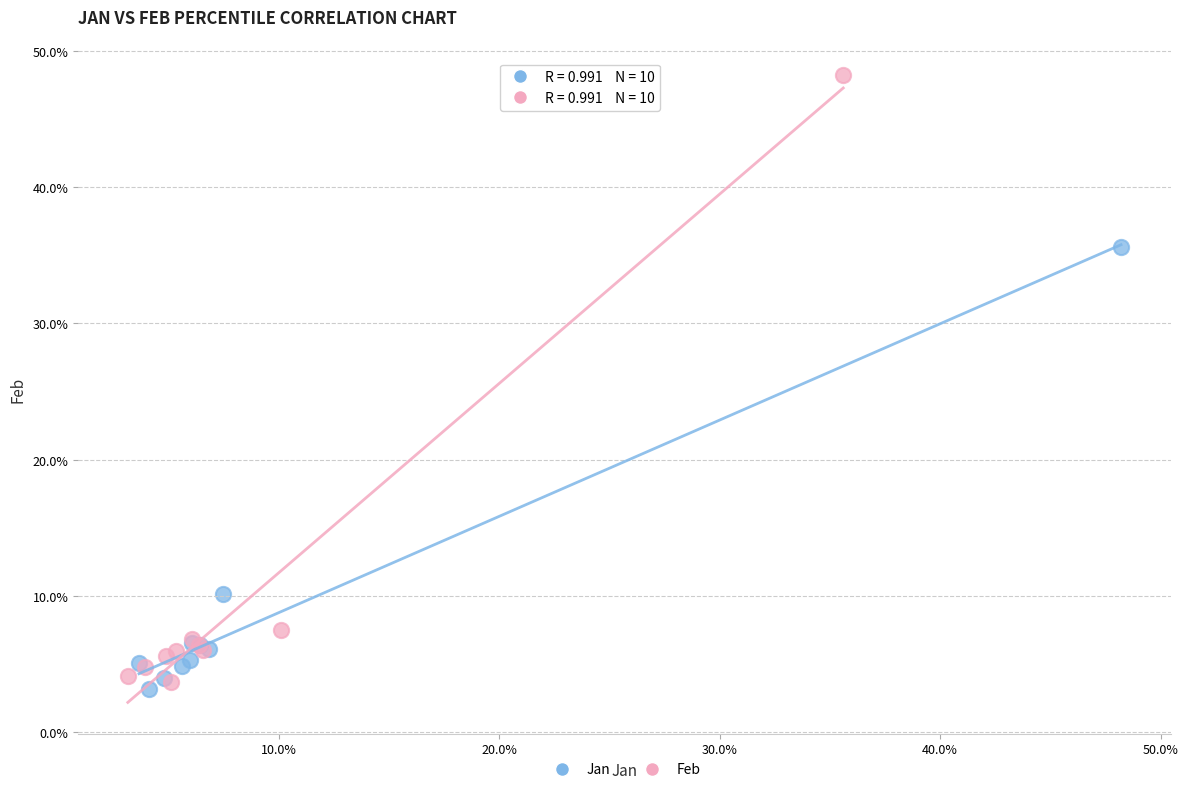

Which series reaches the minimum Y coordinate?

Jan